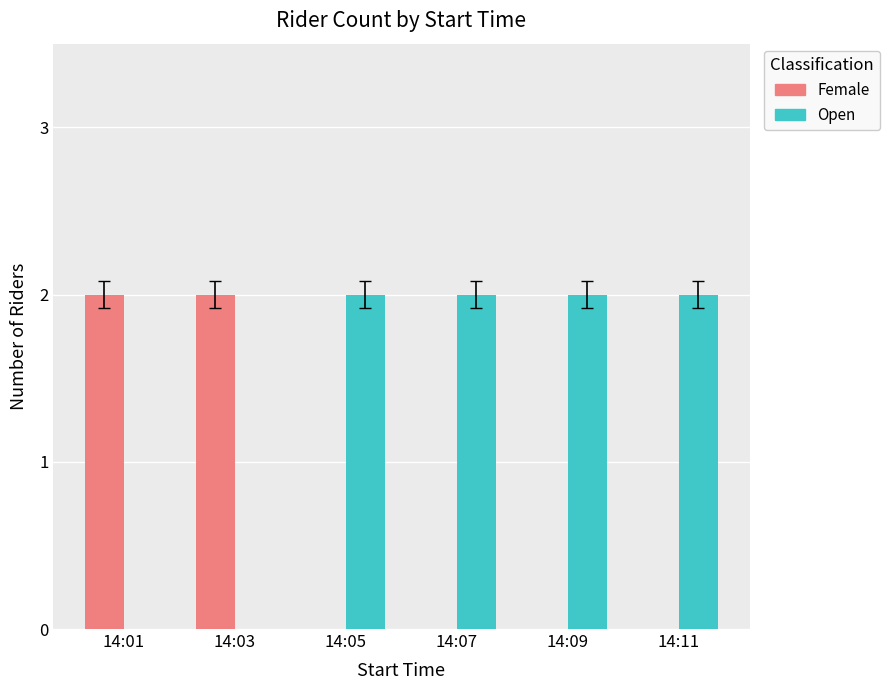

What is the sum of the Open values at 14:07 and 14:09?

4